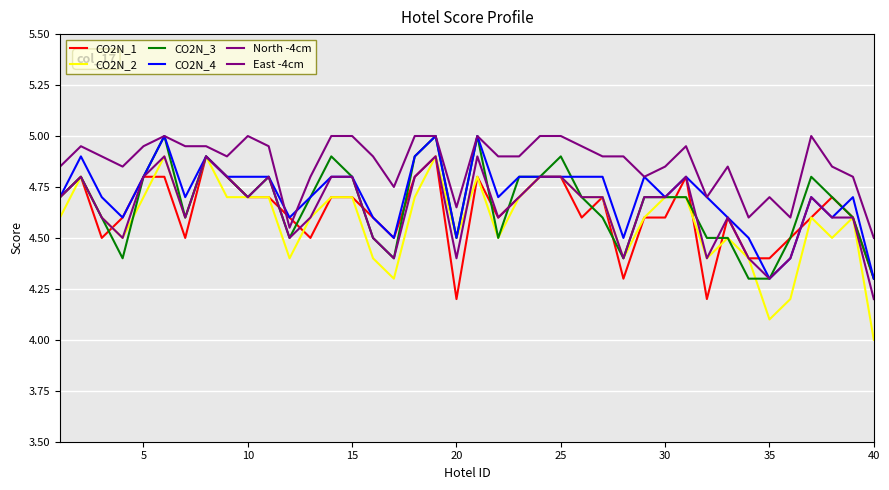

At how many categories does at least one series exceed 4?

40